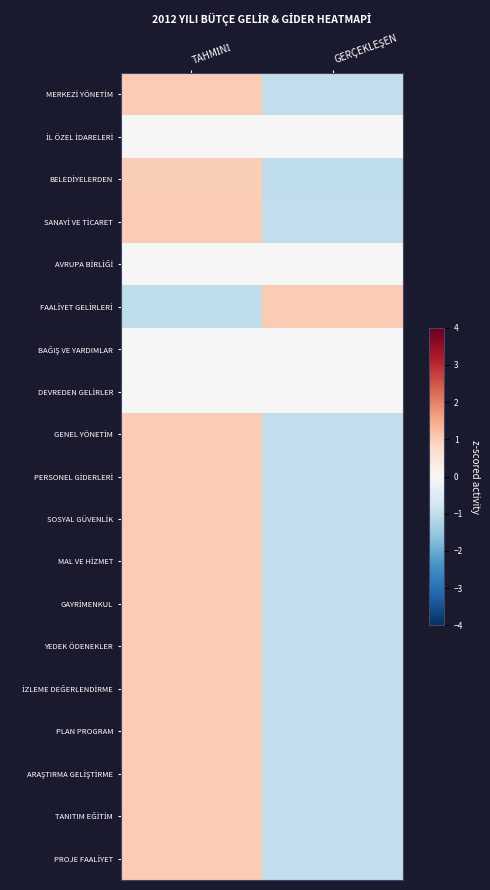

How many data points does each series have?

2